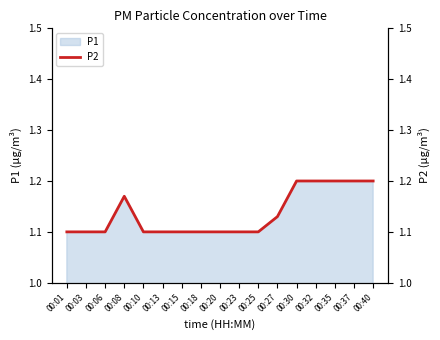

True or false: the data shows 1.2 at 00:40.

True